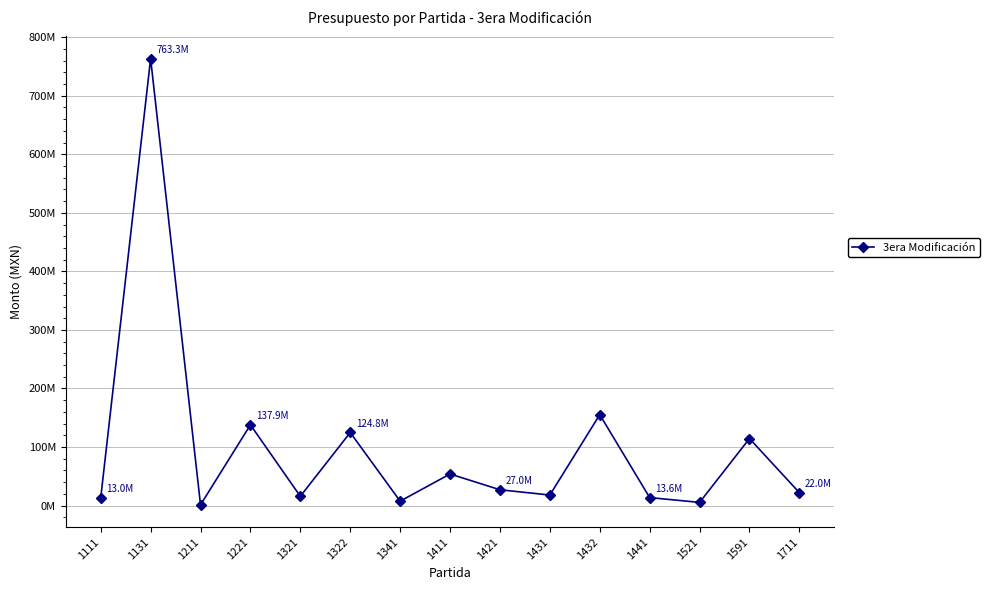

Between 1411 and 1521, which is larger?

1411